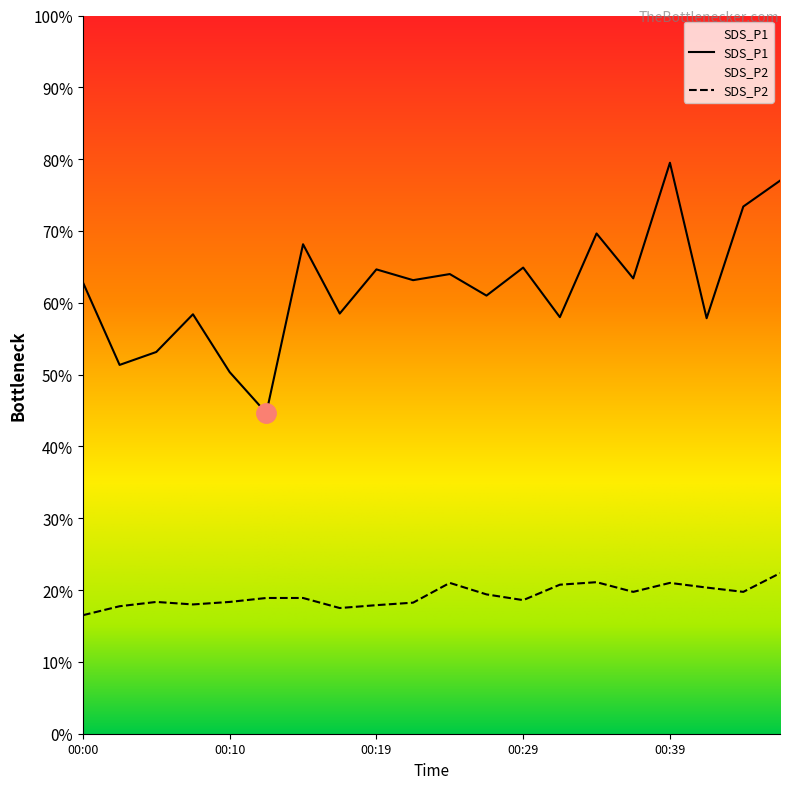

How many series are shown in this chart?

2